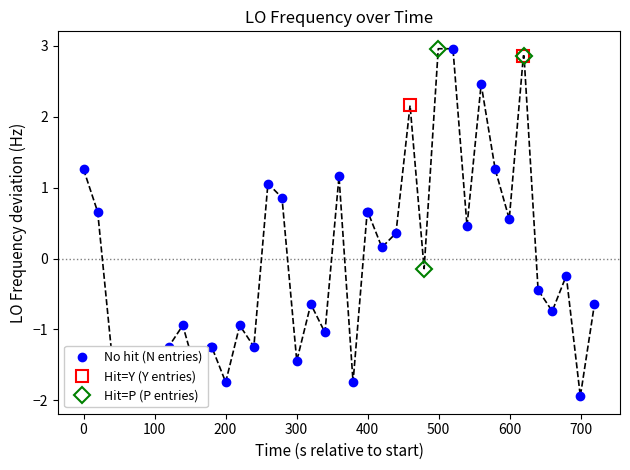

What is the minimum value for No hit (N entries)?

-1.9